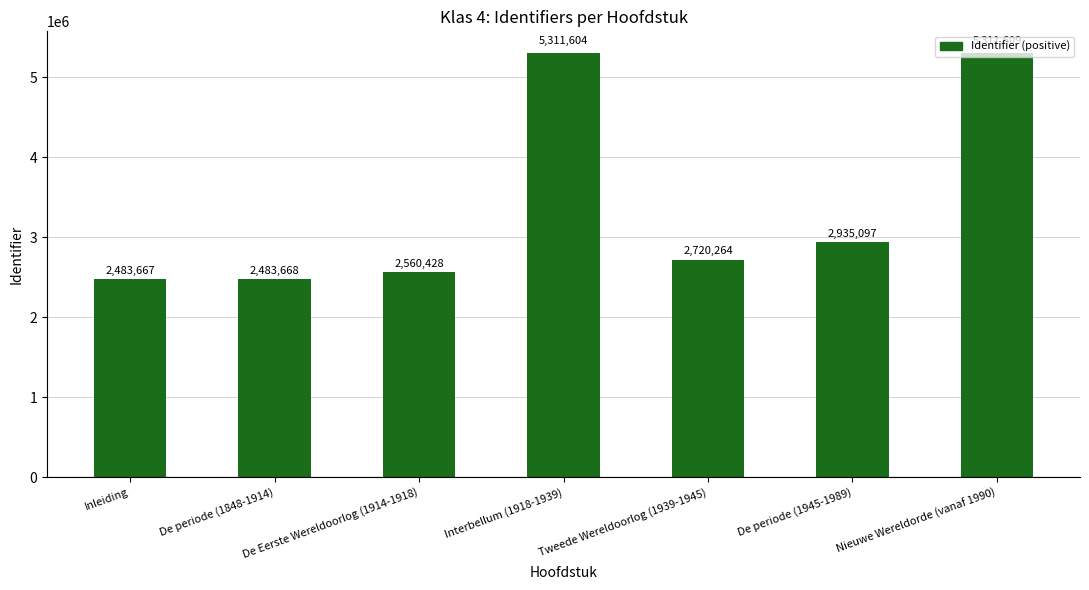

Rank the categories by value from highest to lowest.

Nieuwe Wereldorde (vanaf 1990), Interbellum (1918-1939), De periode (1945-1989), Tweede Wereldoorlog (1939-1945), De Eerste Wereldoorlog (1914-1918), De periode (1848-1914), Inleiding